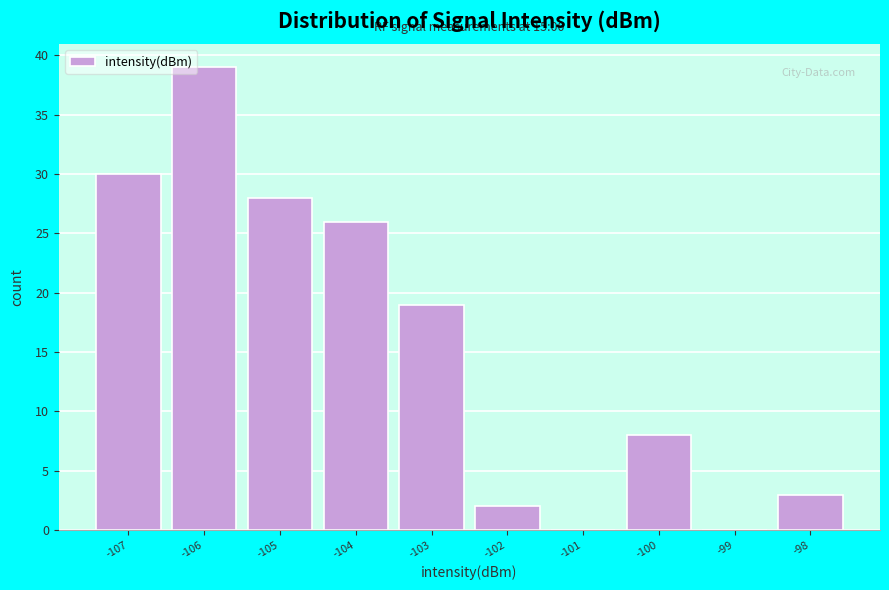

Reading right to left, list all the values displayed in this chart.

-98=3	-99=0	-100=8	-101=0	-102=2	-103=19	-104=26	-105=28	-106=39	-107=30